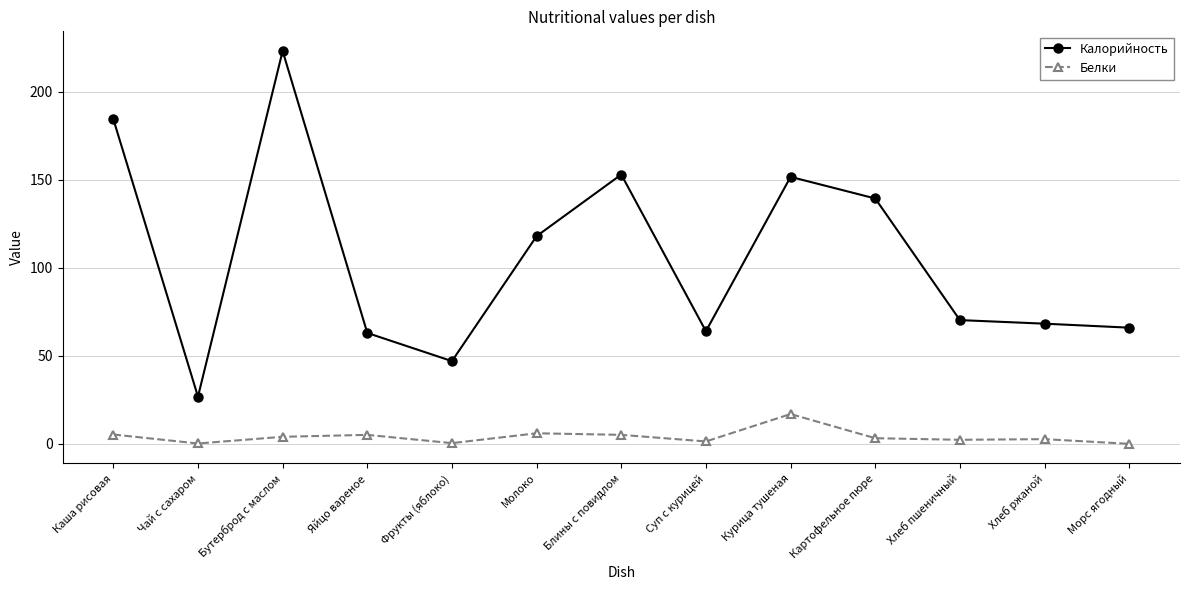

The value of Калорийность at Бутерброд с маслом is 223.2. True or false?

True